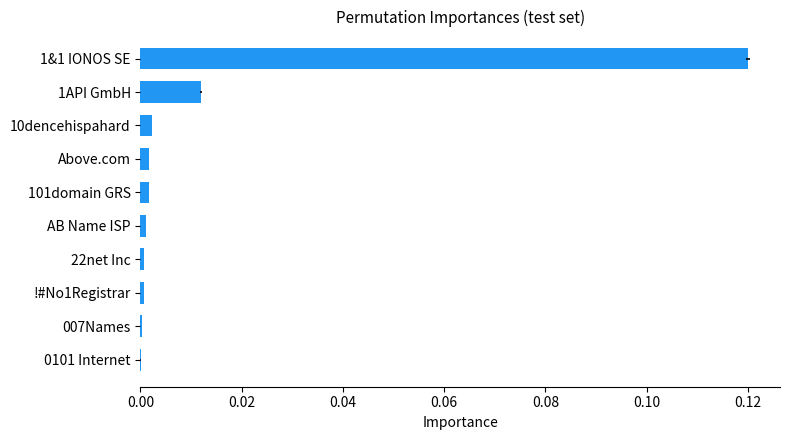

What is the maximum value shown in the chart?

0.1